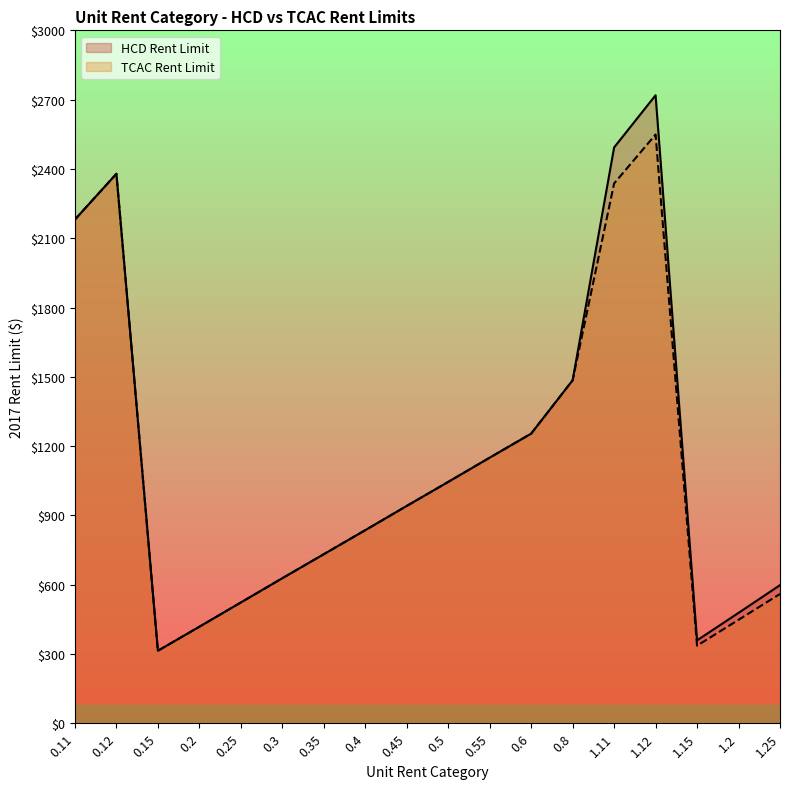

At which category does TCAC Rent Limit reach its first local peak?

0.12